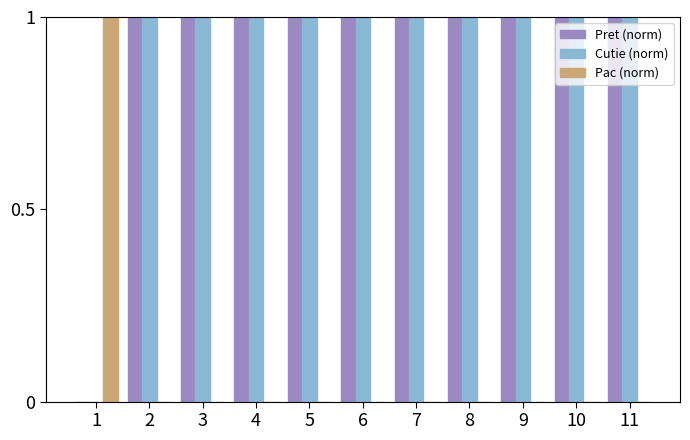

Are the bars horizontal?

No